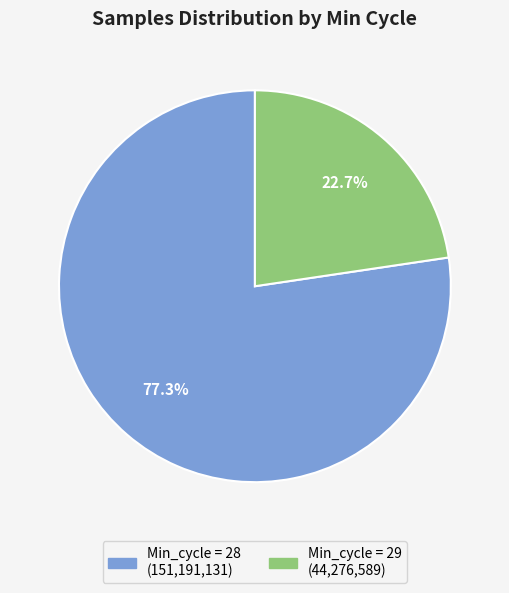

Is there a majority slice in this chart?

Yes